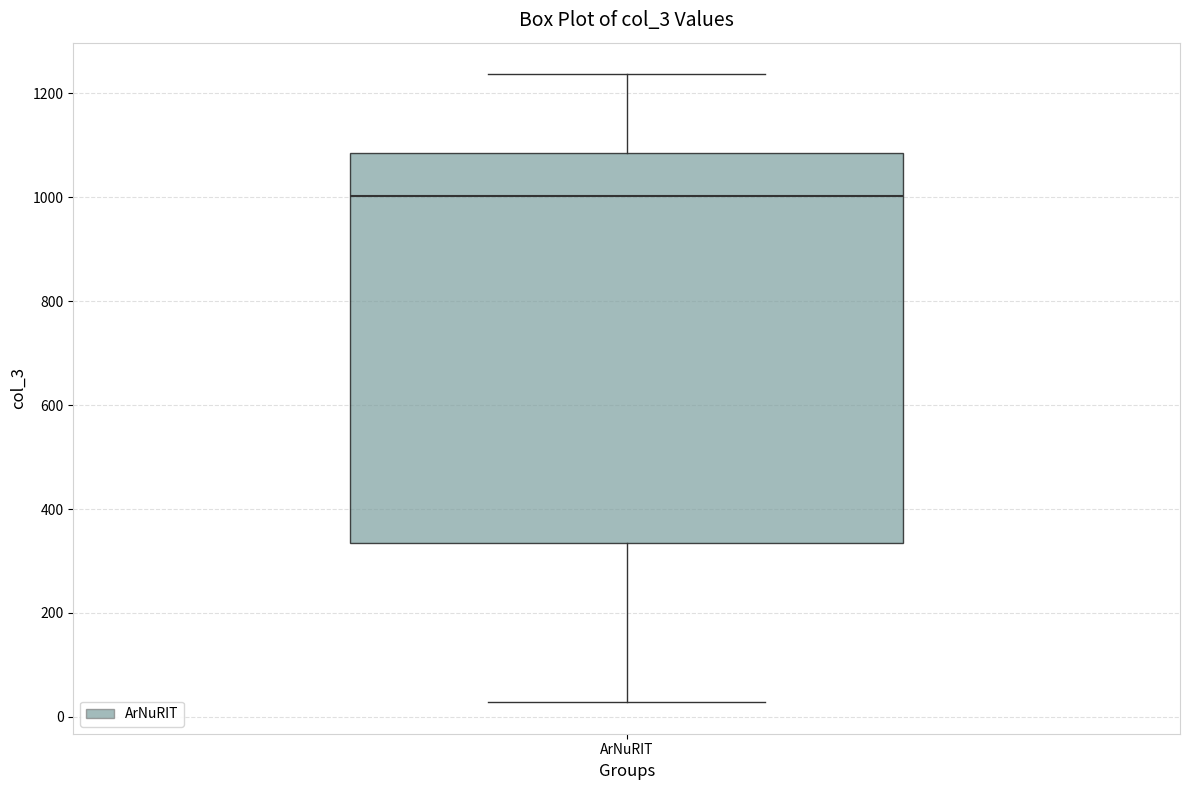

Where is the lower edge of the box for ArNuRIT on the y-axis? The values are not printed on the chart, so give them approximately, as read against the axis.

340